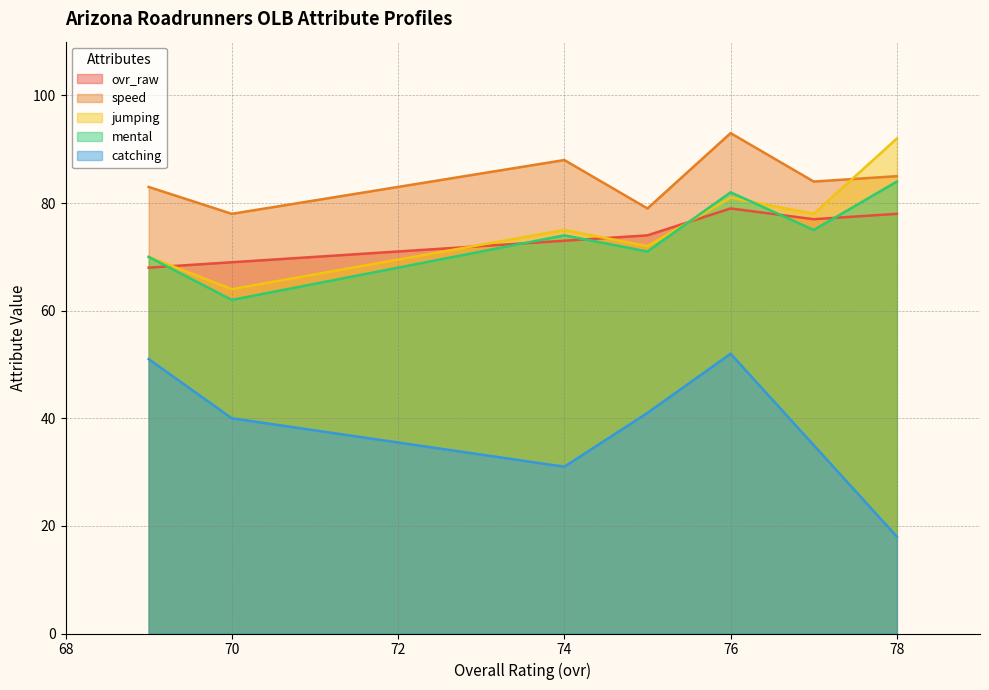

At which label does catching reach its minimum?

78